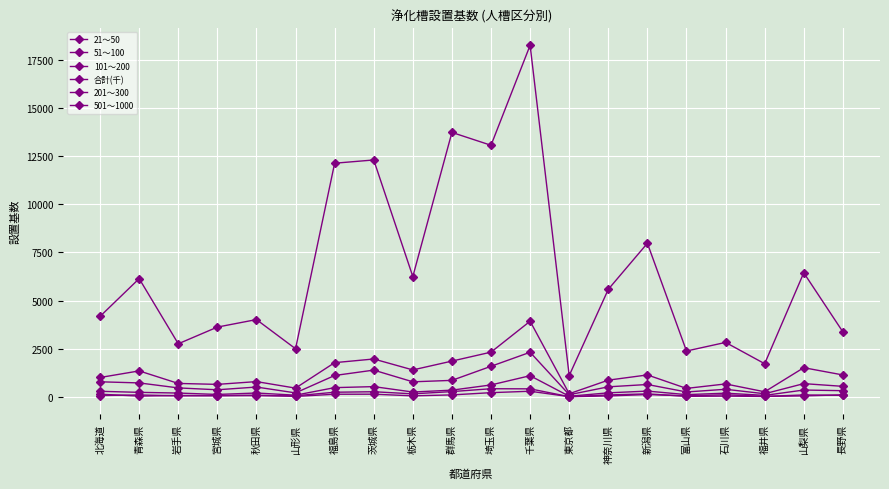

True or false: 201～300 and 101～200 cross at least once.

False